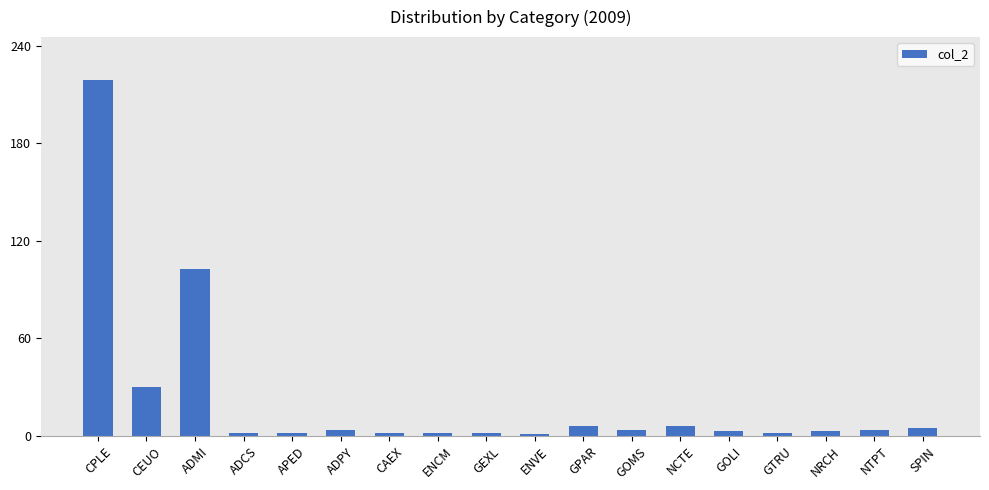

Reading left to right, transcribe all the data shown in this chart.

219	30	103	2	2	4	2	2	2	1	6	4	6	3	2	3	4	5